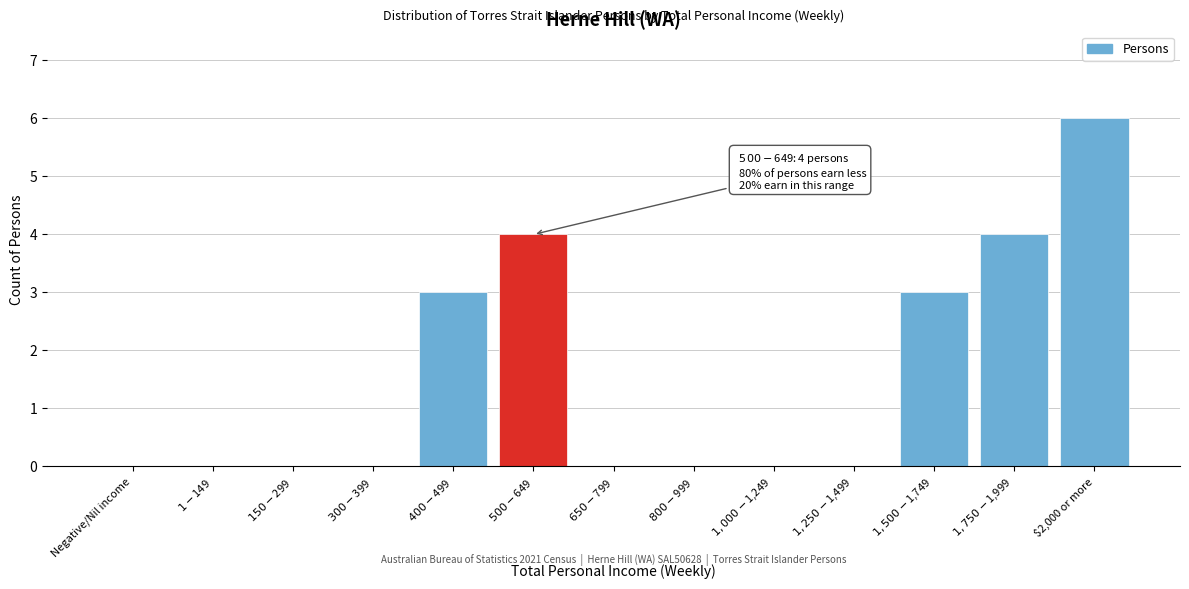

What is the sum of all values?

20